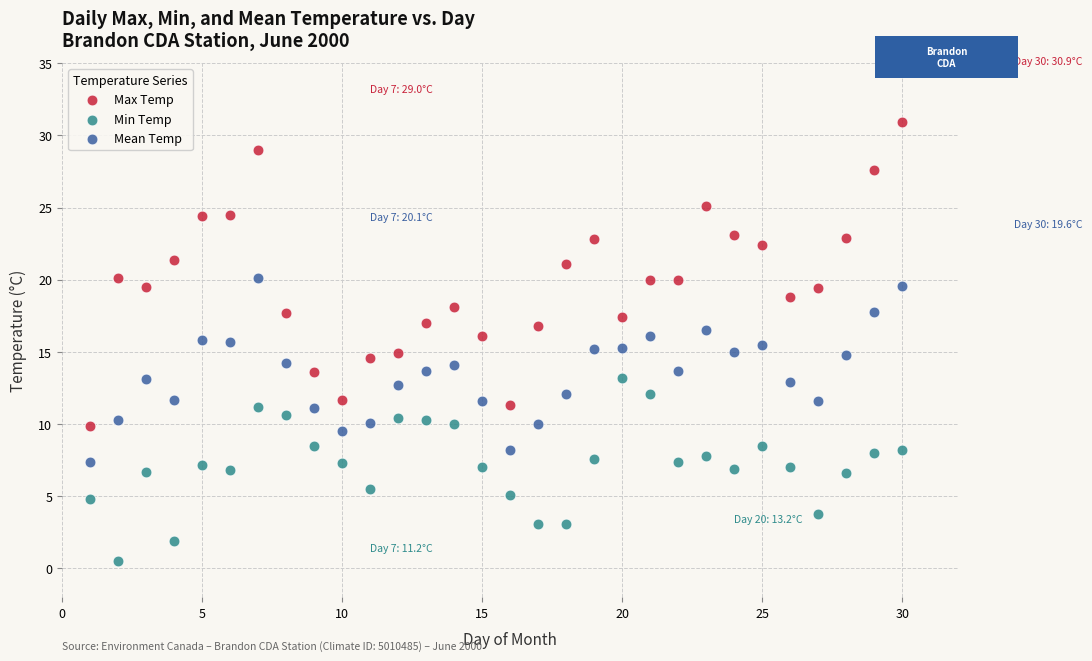

Which series contains the highest Y value?

Max Temp